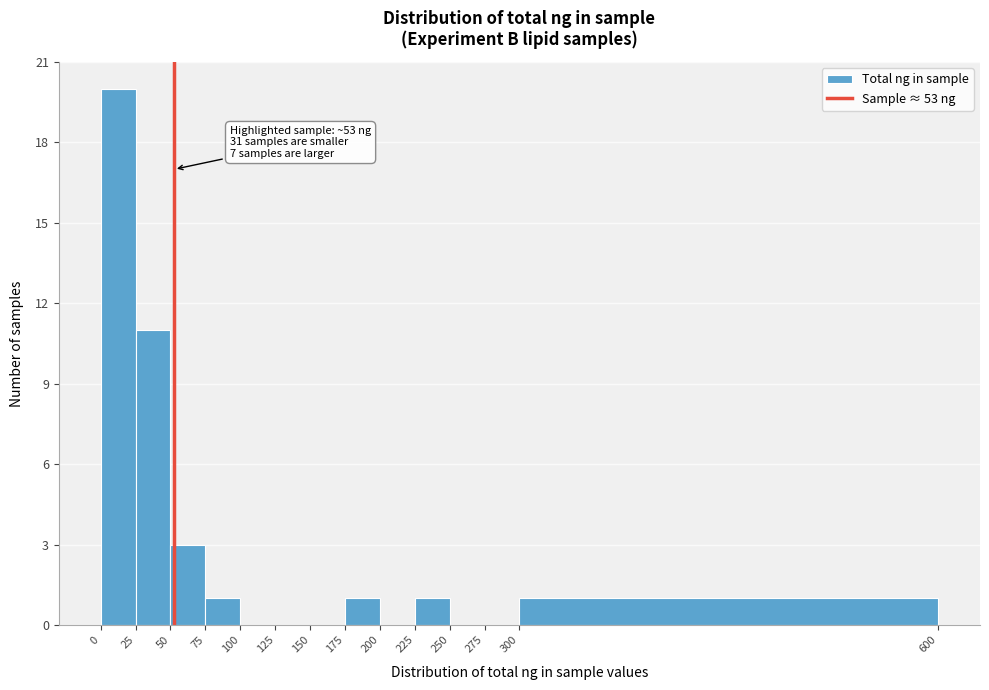

Which range on the x-axis has the tallest bar?

0 to 25